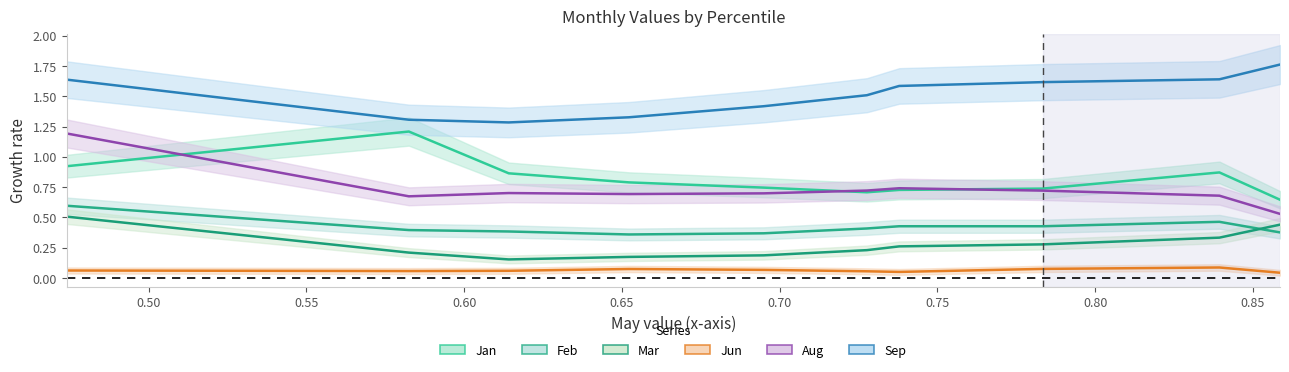

How many interior local peaks does the Jun series have?

2